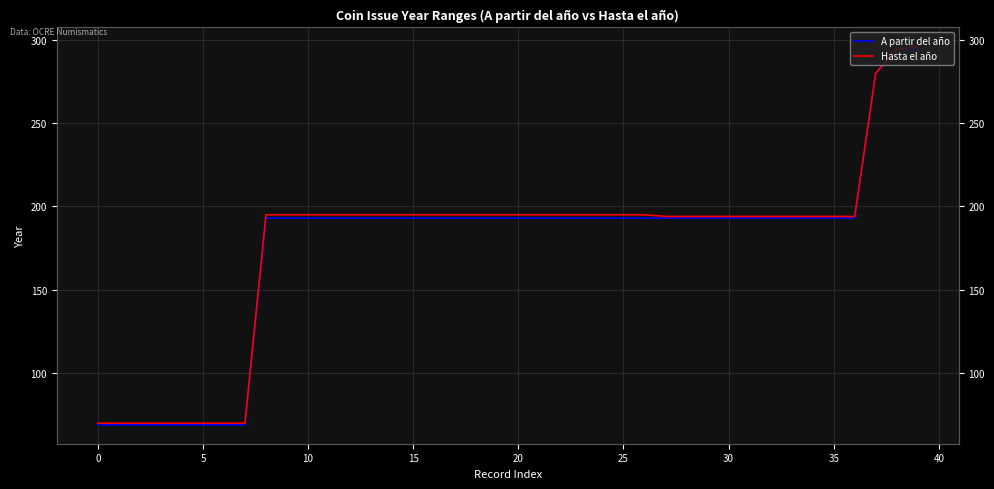

True or false: A partir del año has more than 1 points higher than both neighbors.

False